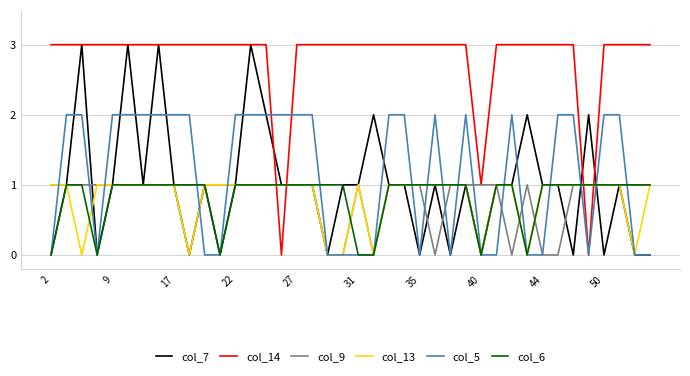

Reading right to left, transcribe all the data shown in this chart.

col_7: 0	0	1	0	2	0	1	1	2	1	1	0	1	0	1	0	1	1	2	1	1	0	1	1	1	2	3	1	0	1	0	1	3	1	3	1	0	3	1	0
col_14: 3	3	3	3	0	3	3	3	3	3	3	1	3	3	3	3	3	3	3	3	3	3	3	3	0	3	3	3	3	3	3	3	3	3	3	3	3	3	3	3
col_9: 1	1	1	1	1	1	0	0	1	0	1	1	1	1	0	1	1	1	0	1	0	0	1	1	1	1	1	1	1	1	1	1	1	1	1	1	1	1	1	1
col_13: 1	0	1	1	1	1	1	1	0	1	1	0	1	1	1	1	1	1	0	1	0	0	1	1	1	1	1	1	1	1	0	1	1	1	1	1	1	0	1	1
col_5: 0	0	2	2	0	2	2	0	0	2	0	0	2	0	2	0	2	2	0	0	0	0	2	2	2	2	2	2	0	0	2	2	2	2	2	2	0	2	2	0
col_6: 1	1	1	1	1	1	1	1	0	1	1	0	1	1	1	1	1	1	0	0	1	1	1	1	1	1	1	1	0	1	1	1	1	1	1	1	0	1	1	0